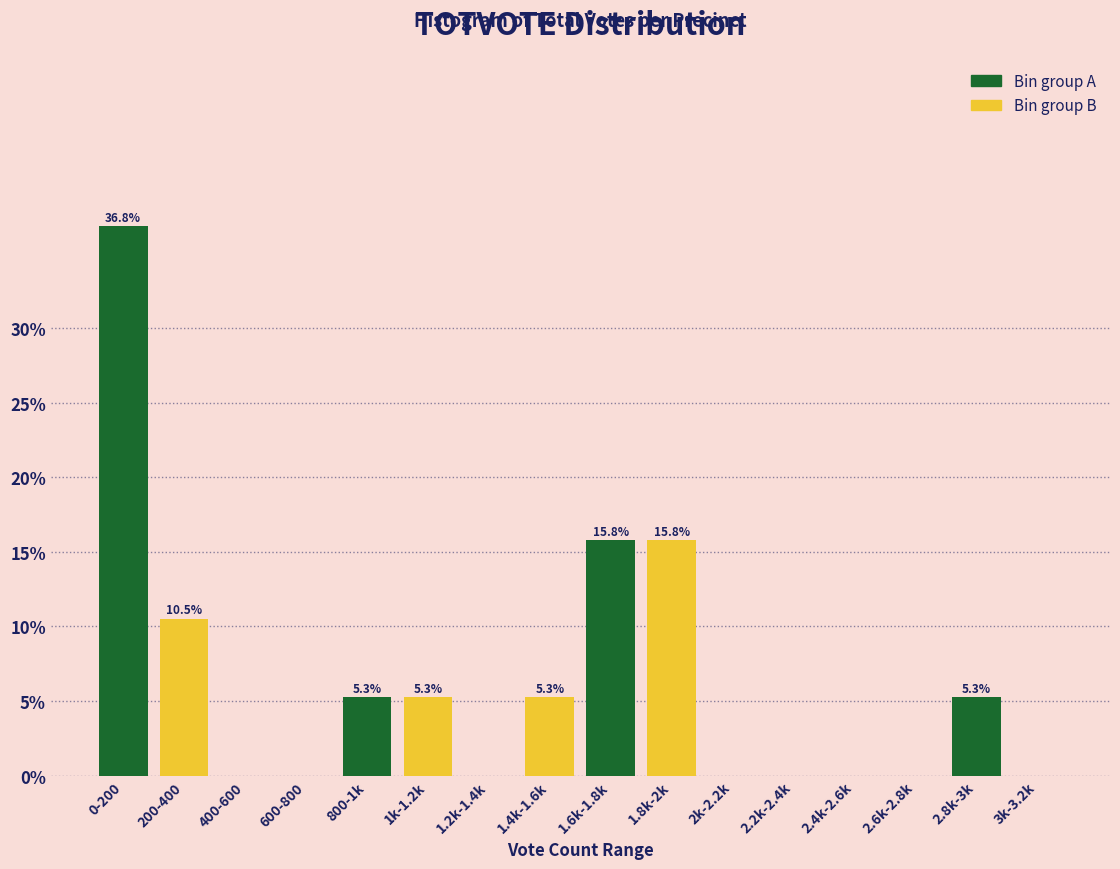

Which label corresponds to the largest value in the chart?

0-200